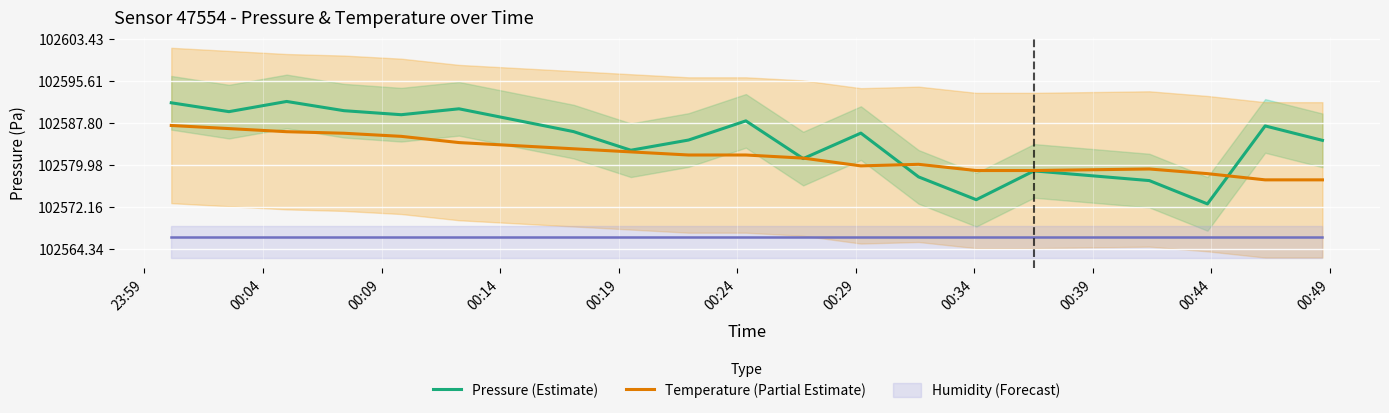

How many interior local peaks does the Pressure (Estimate) series have?

6